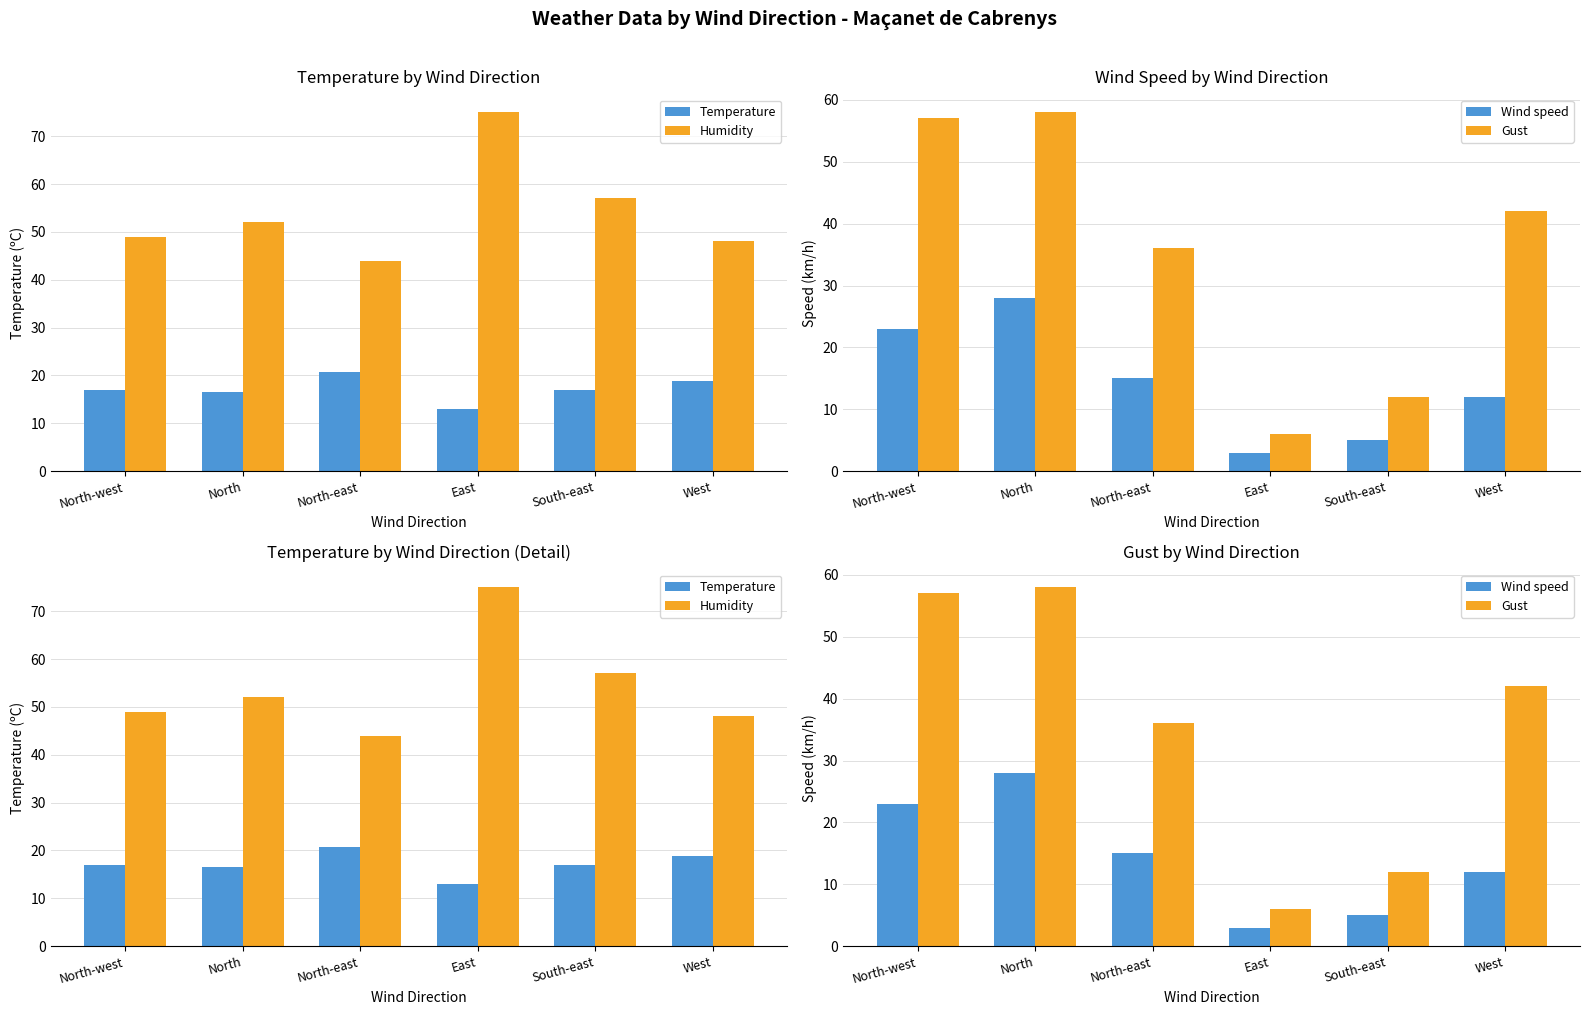

What is the greatest value displayed?

75.0